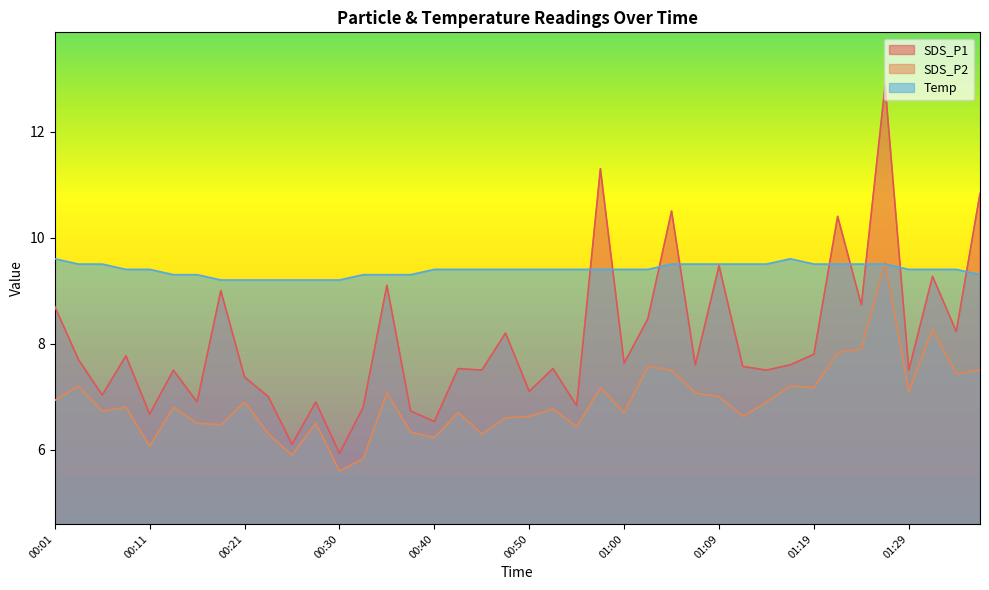

Rank the series at 00:52 from highest to lowest value.

Temp, SDS_P1, SDS_P2